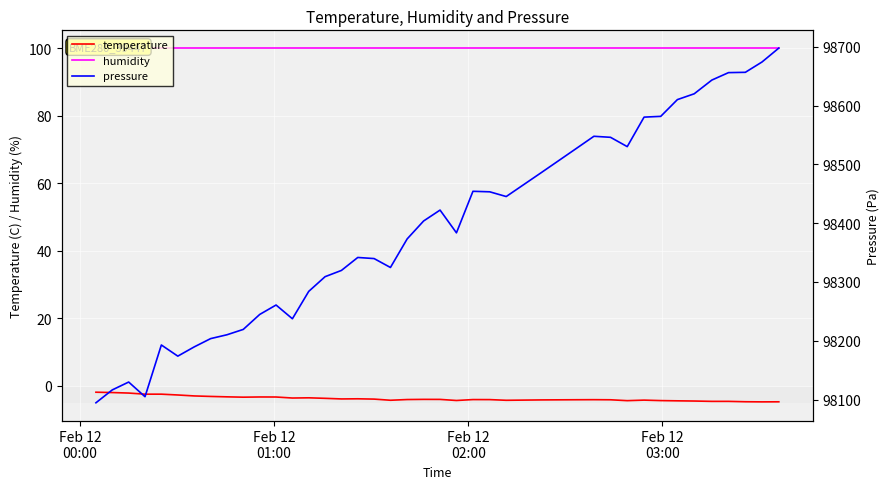

Rank the series by their maximum value, from lowest to highest.

temperature, humidity, pressure